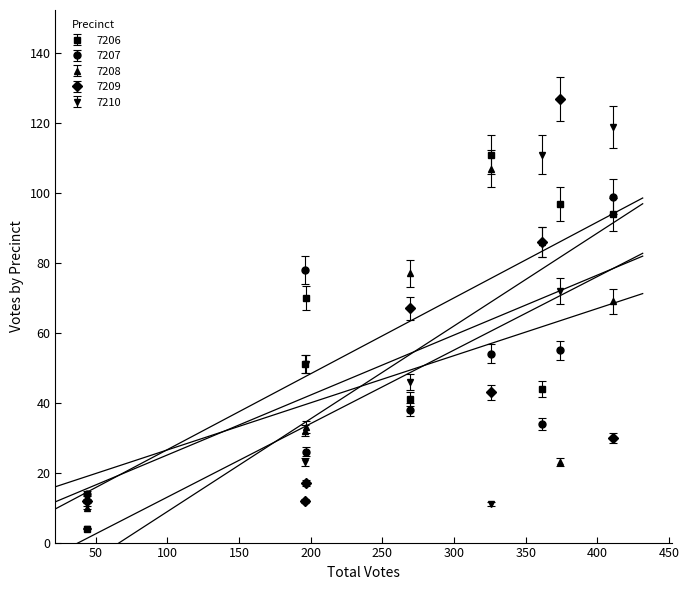

Is the value of 7206 at 44 greater than the value of 7209 at 44?

No